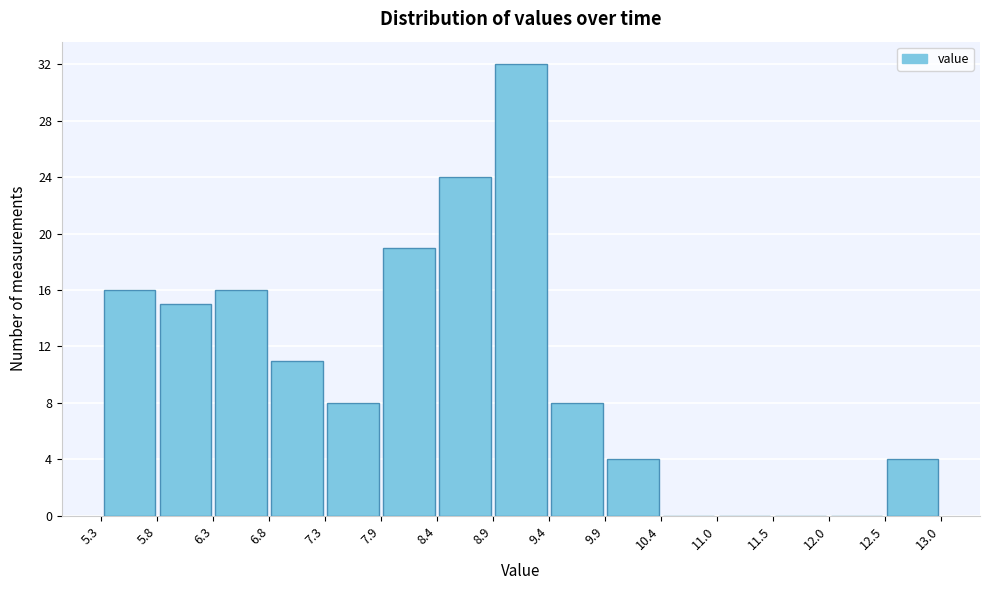

Reading left to right, transcribe this chart: for each bar, give the range it covers on the x-axis and its height. The values are not printed on the chart, so give them approximately, as read against the axis.

5.3 to 5.8: 16
5.8 to 6.3: 15
6.3 to 6.8: 16
6.8 to 7.3: 11
7.3 to 7.9: 8
7.9 to 8.4: 19
8.4 to 8.9: 24
8.9 to 9.4: 32
9.4 to 9.9: 8
9.9 to 10.4: 4
10.4 to 11.0: 0
11.0 to 11.5: 0
11.5 to 12.0: 0
12.0 to 12.5: 0
12.5 to 13.0: 4